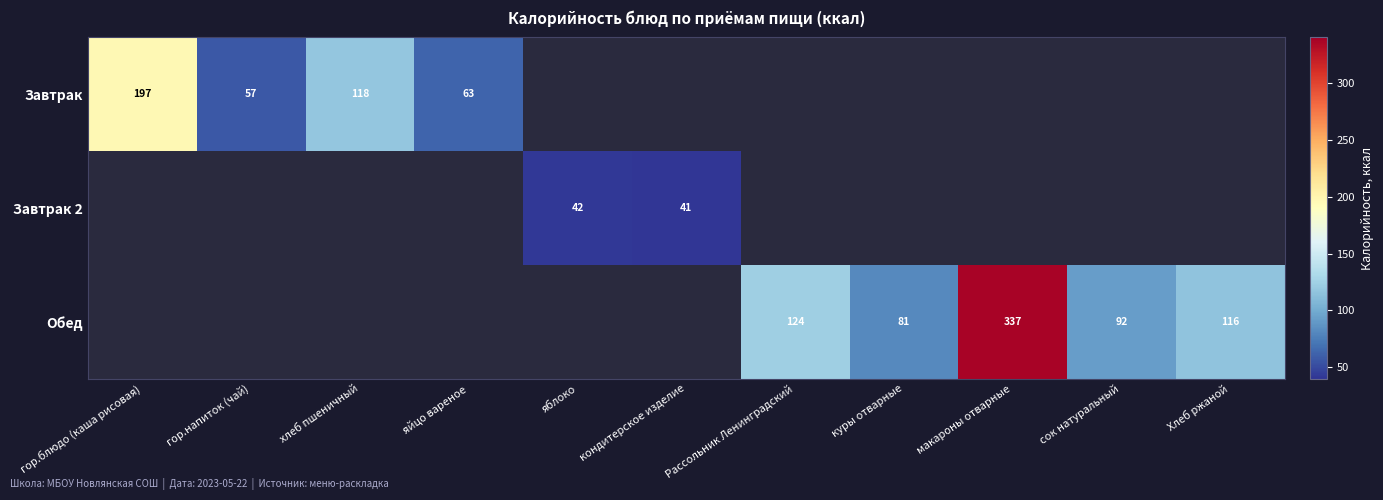

What is the minimum value shown in the chart?

41.0